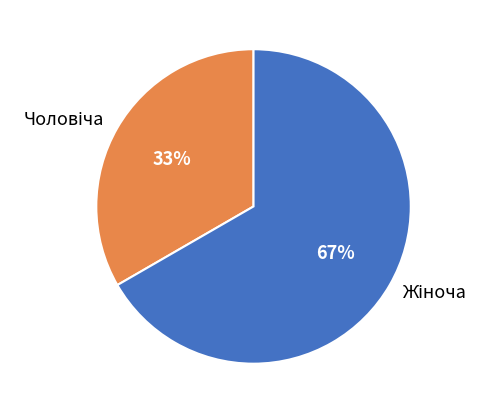

Is there a majority slice in this chart?

Yes